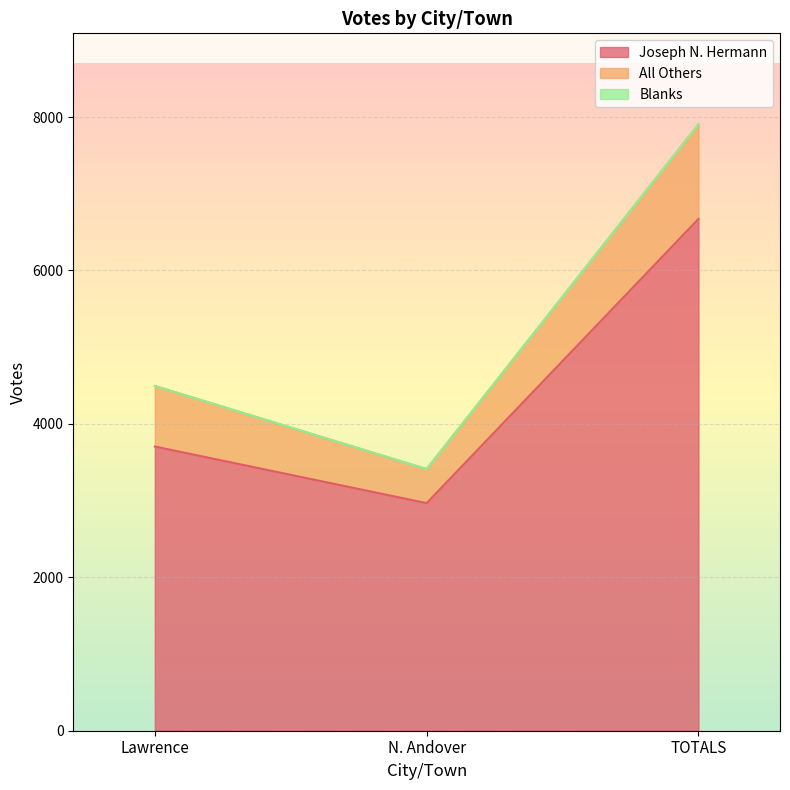

Rank the series at TOTALS from highest to lowest value.

Joseph N. Hermann, All Others, Blanks